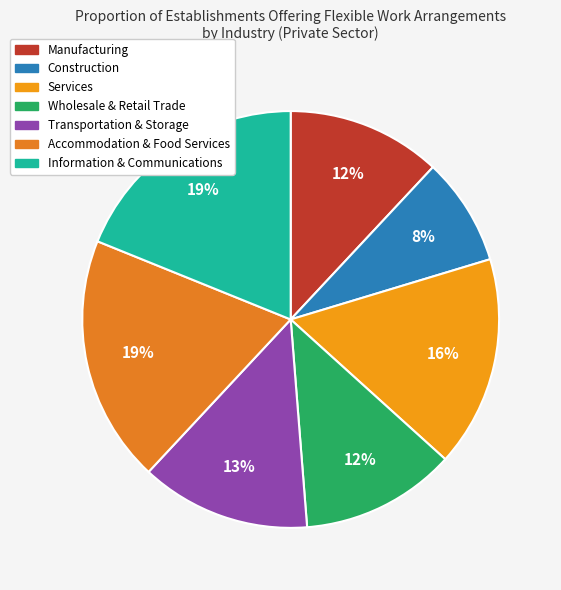

To the nearest percent, what is the difference between the Information & Communications and Services slice percentages?

3%